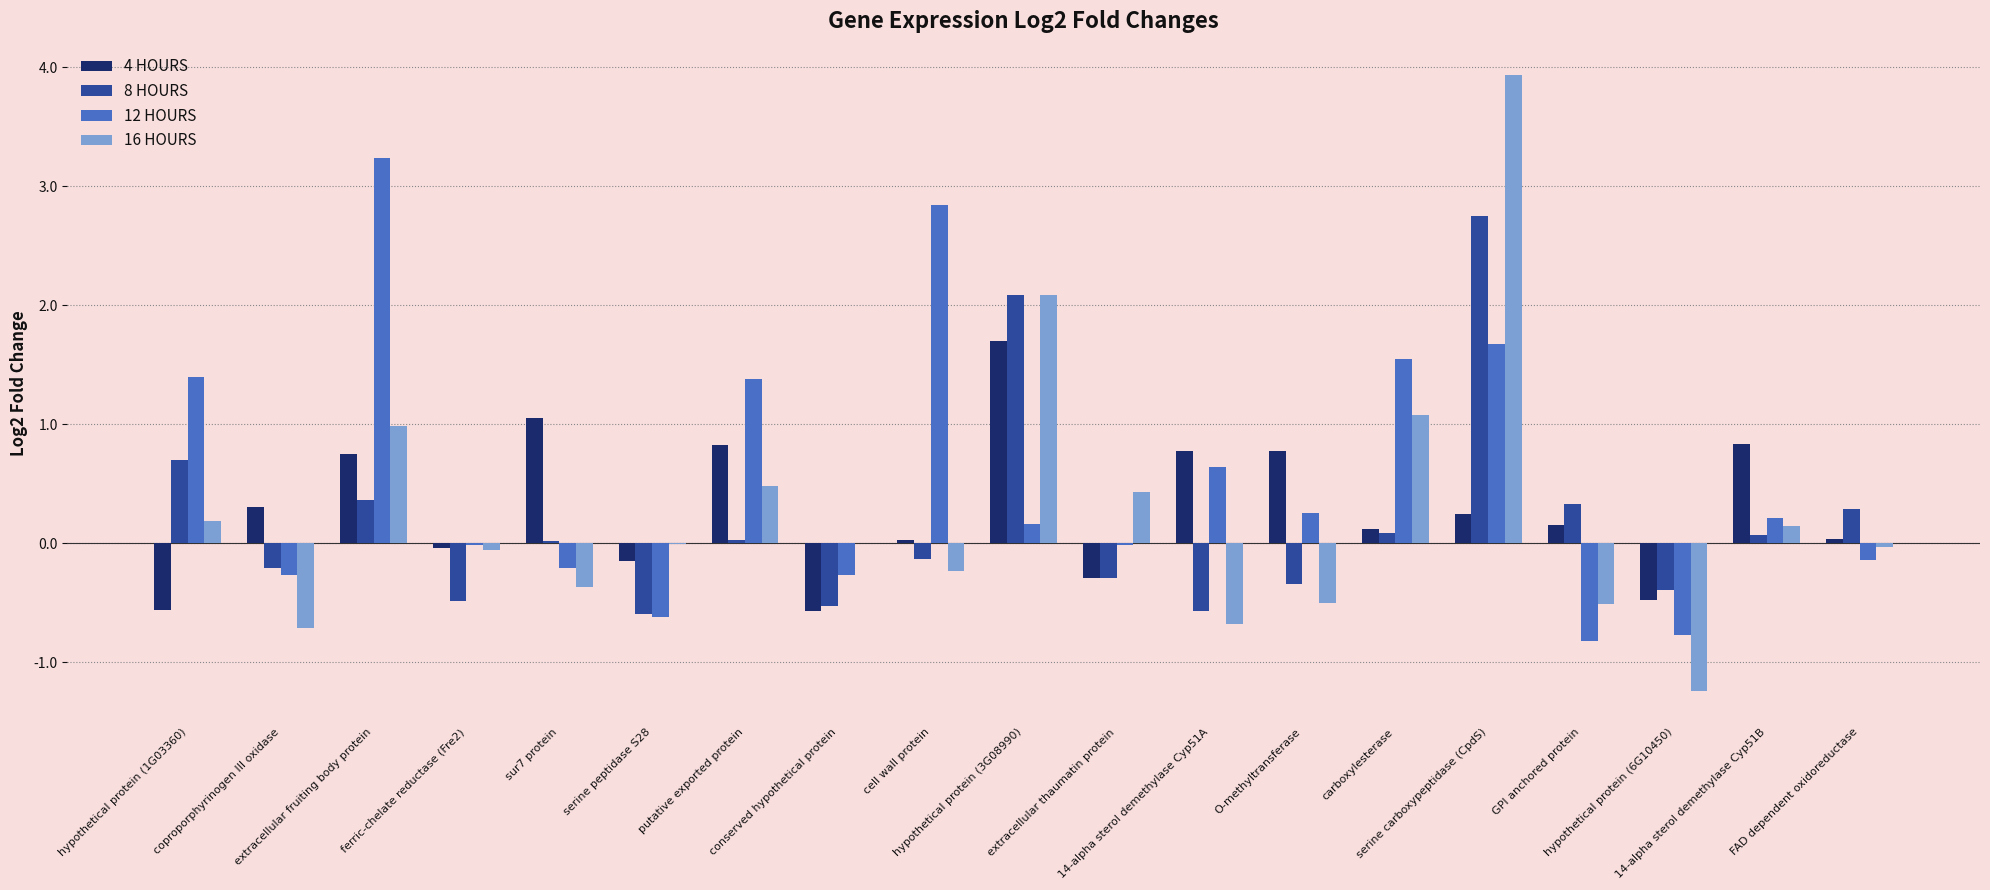

Which series has the largest total across all categories?

12 HOURS